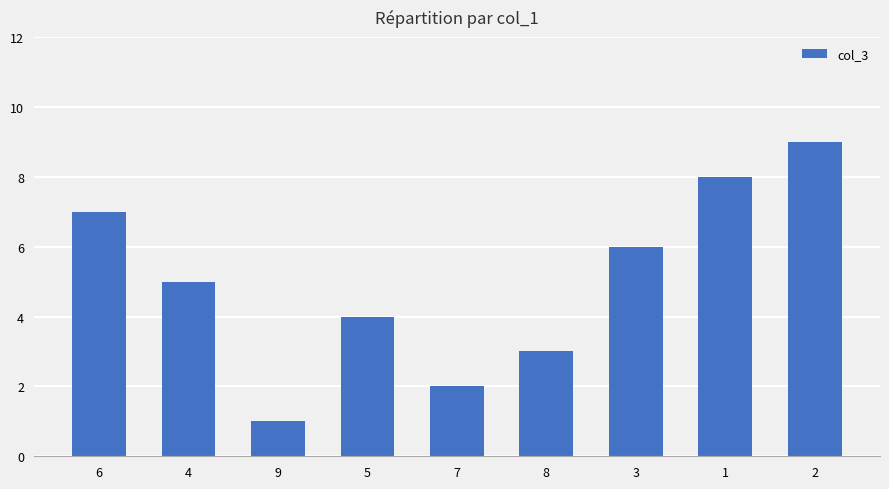

List the labels in order of value, smallest first.

9, 7, 8, 5, 4, 3, 6, 1, 2